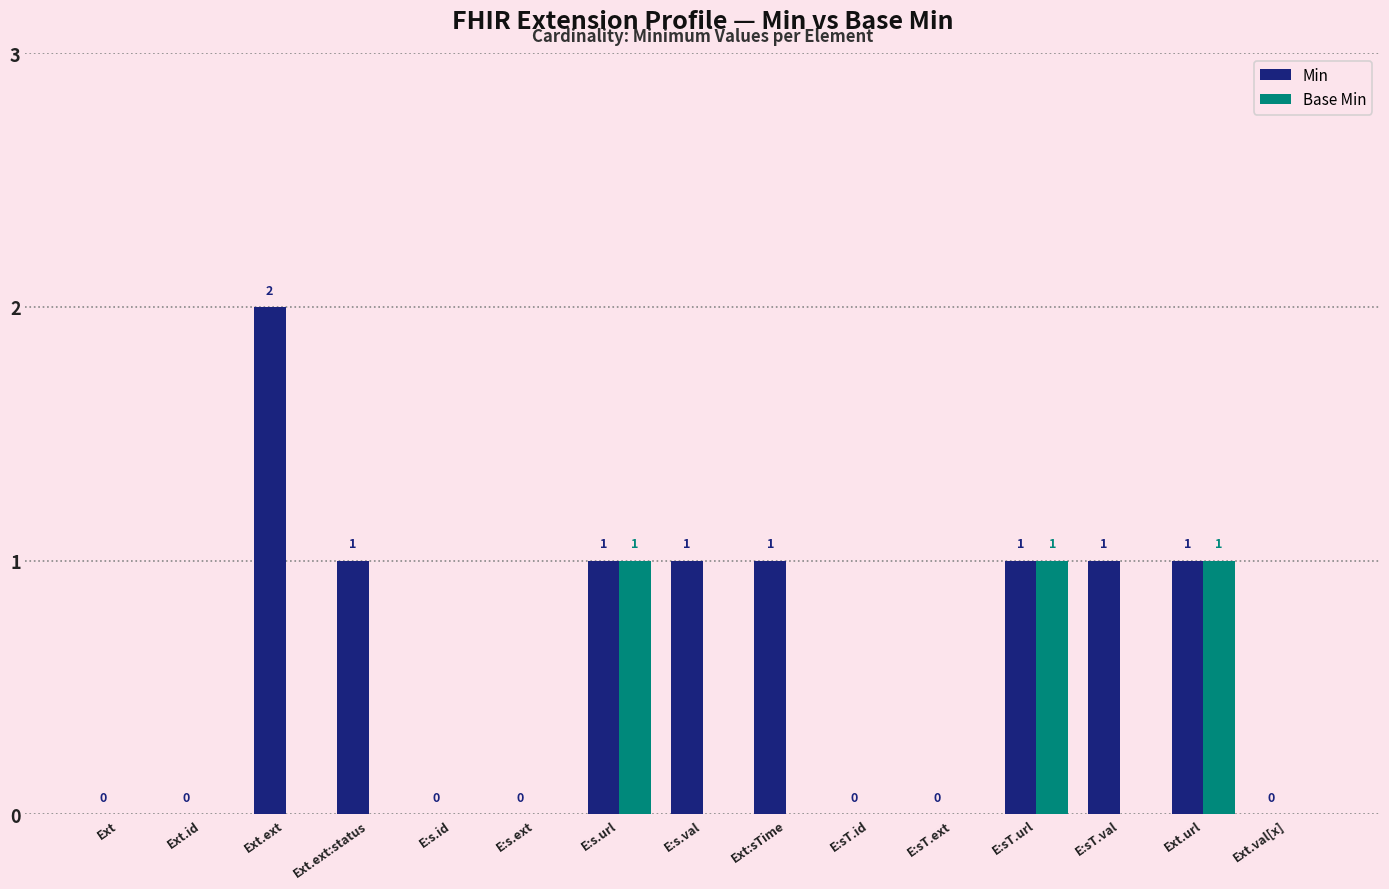

What are all the series names shown in the legend?

Min, Base Min